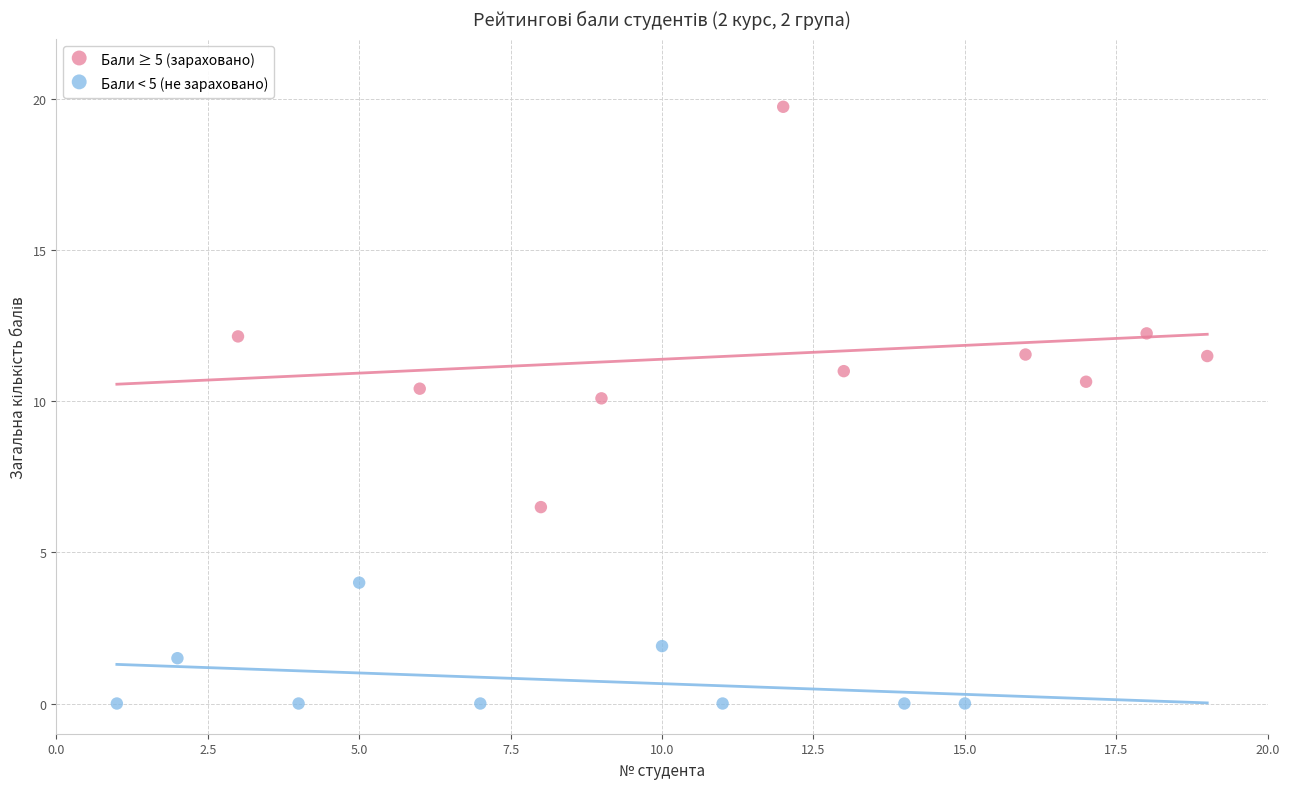

Which series has the widest spread of Y values?

Бали ≥ 5 (зараховано)